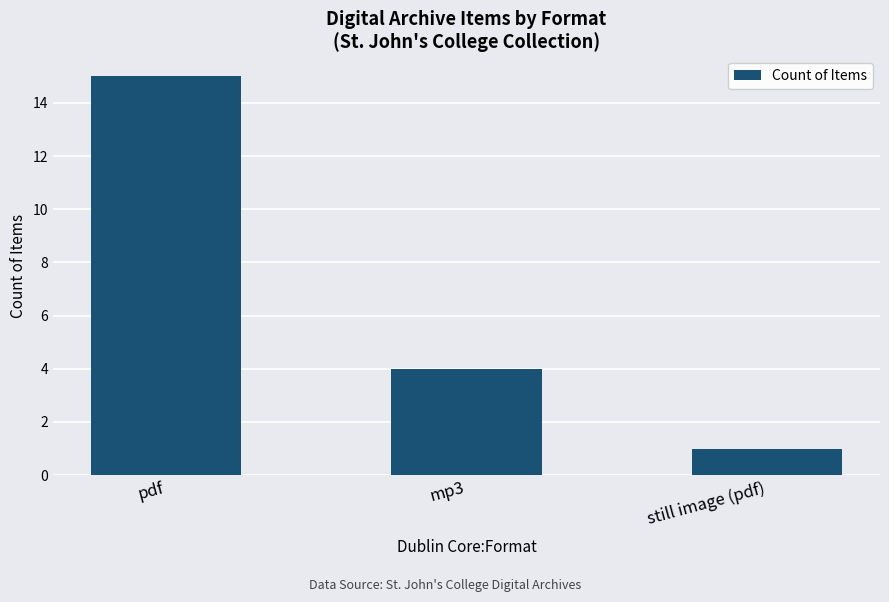

The value at pdf is 15. True or false?

True